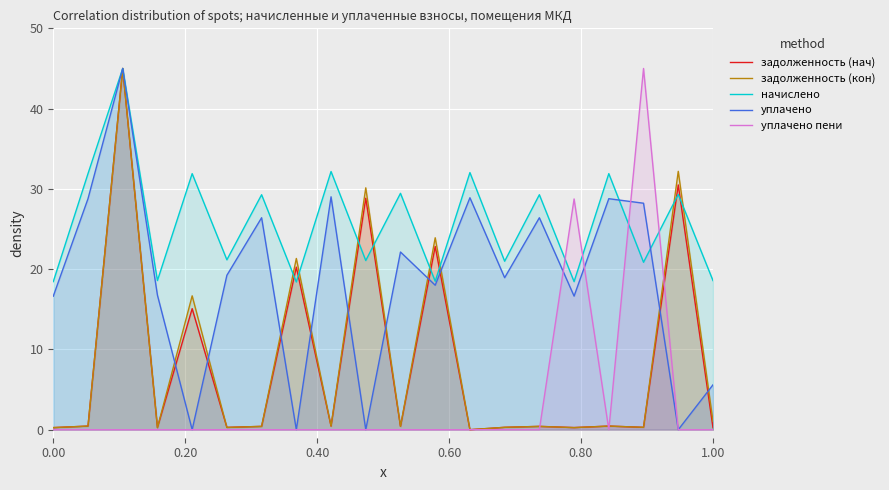

What is the highest value of the задолженность (кон) series?

45.0